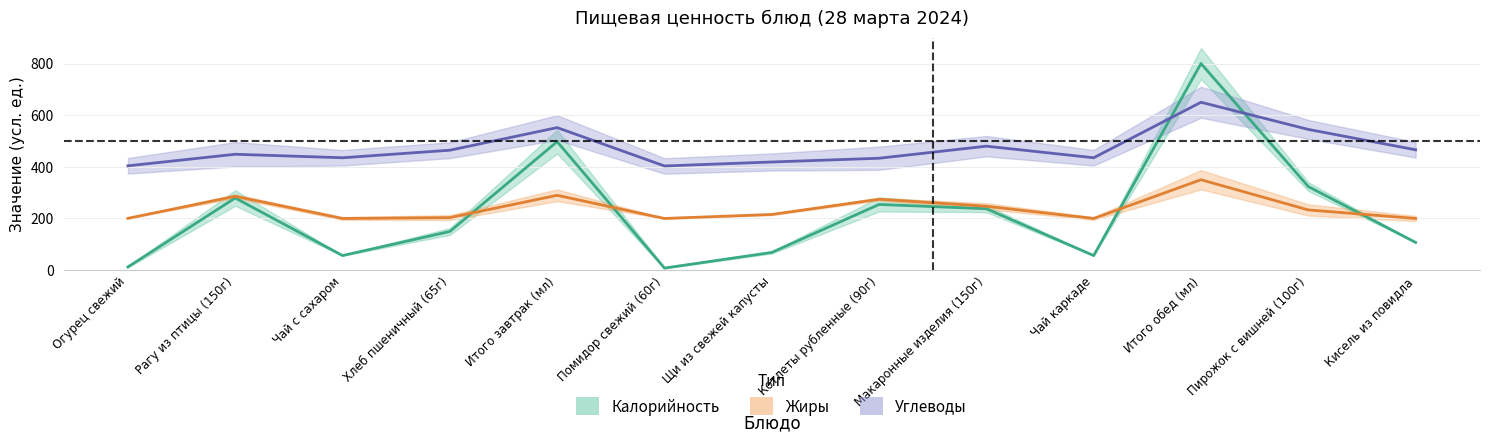

Which series has the largest total across all categories?

Углеводы